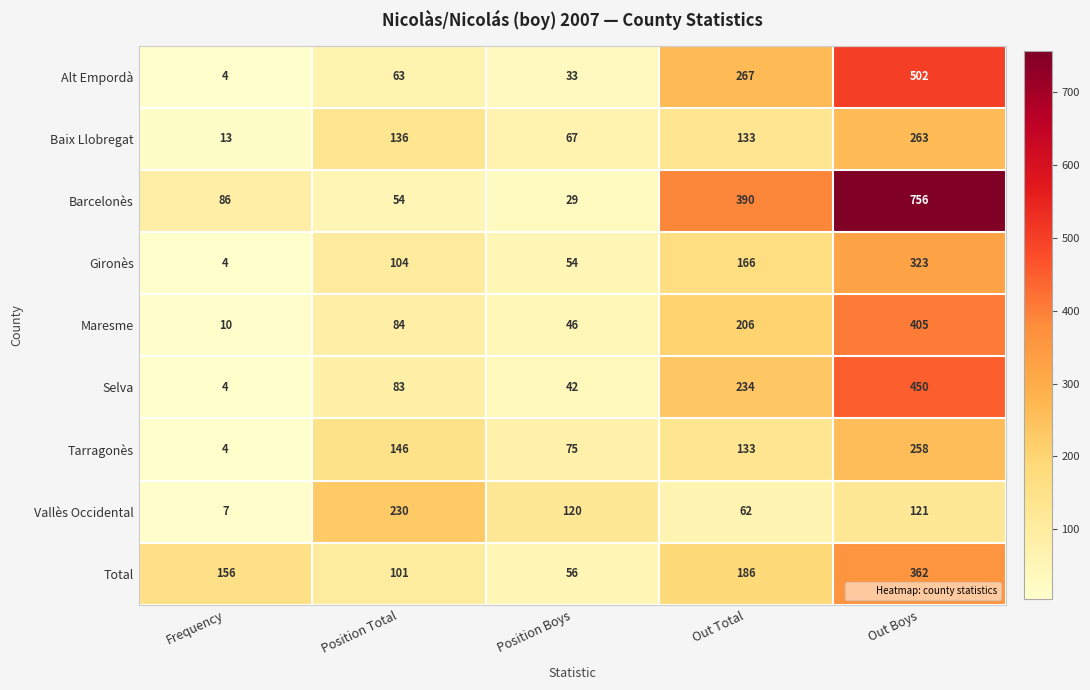

How many data points does each series have?

5